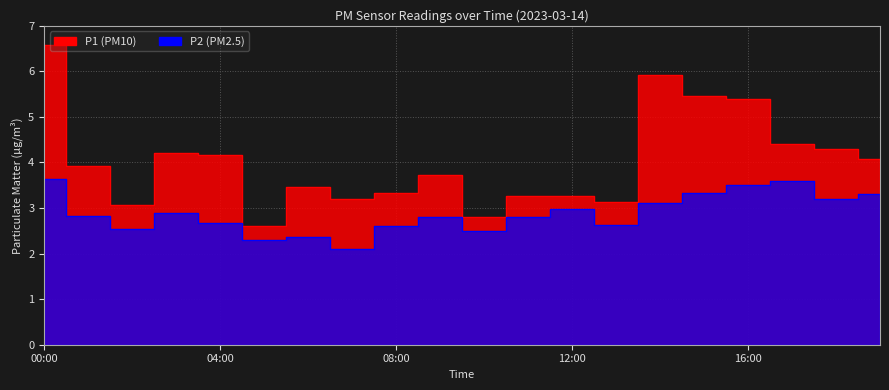

At how many categories does at least one series exceed 6?

1